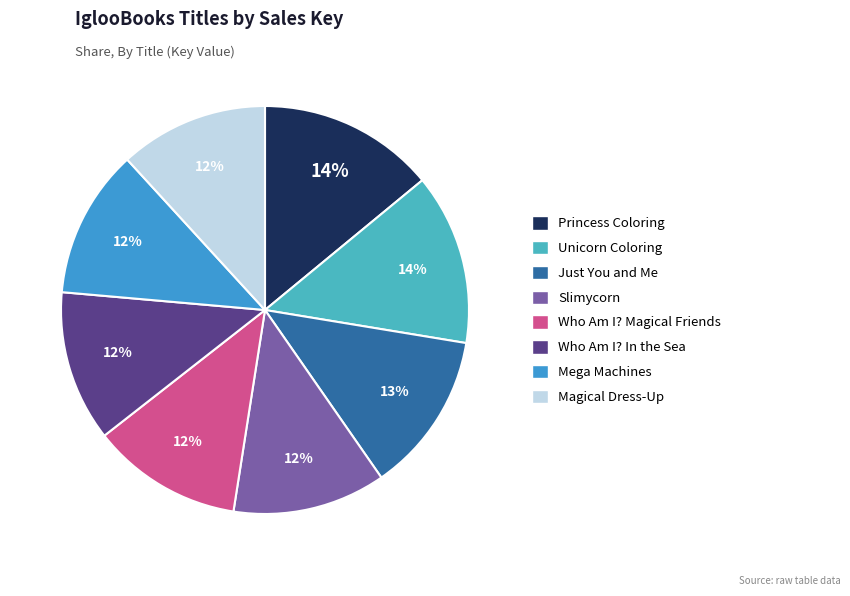

True or false: Princess Coloring accounts for 28% of the total.

False